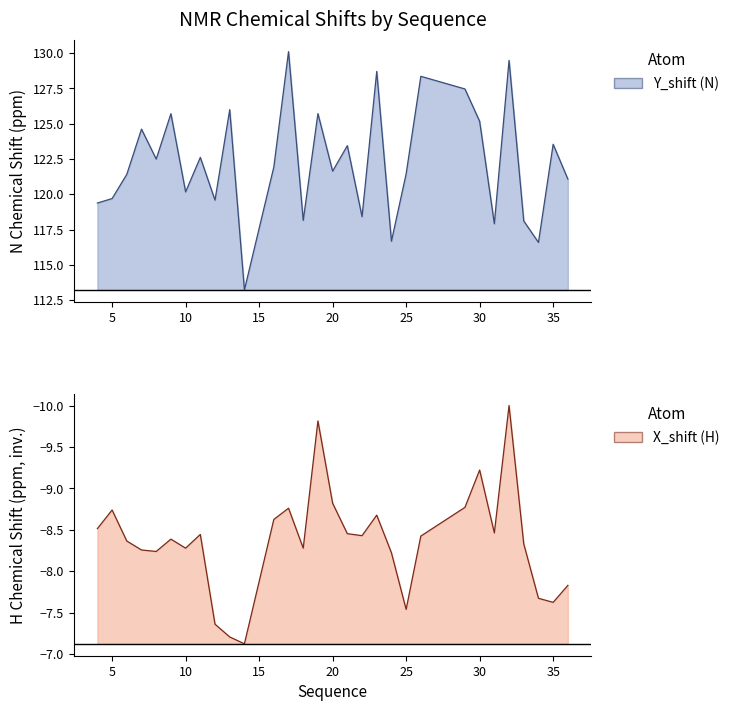

What is the difference between the X_shift values at 33 and 23?

0.3